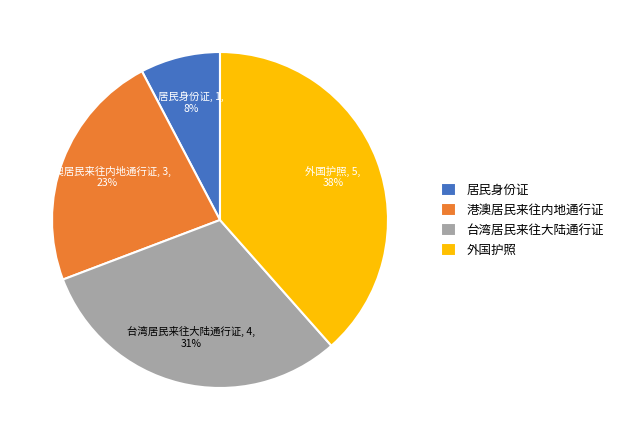

True or false: 台湾居民来往大陆通行证 accounts for 31% of the total.

True